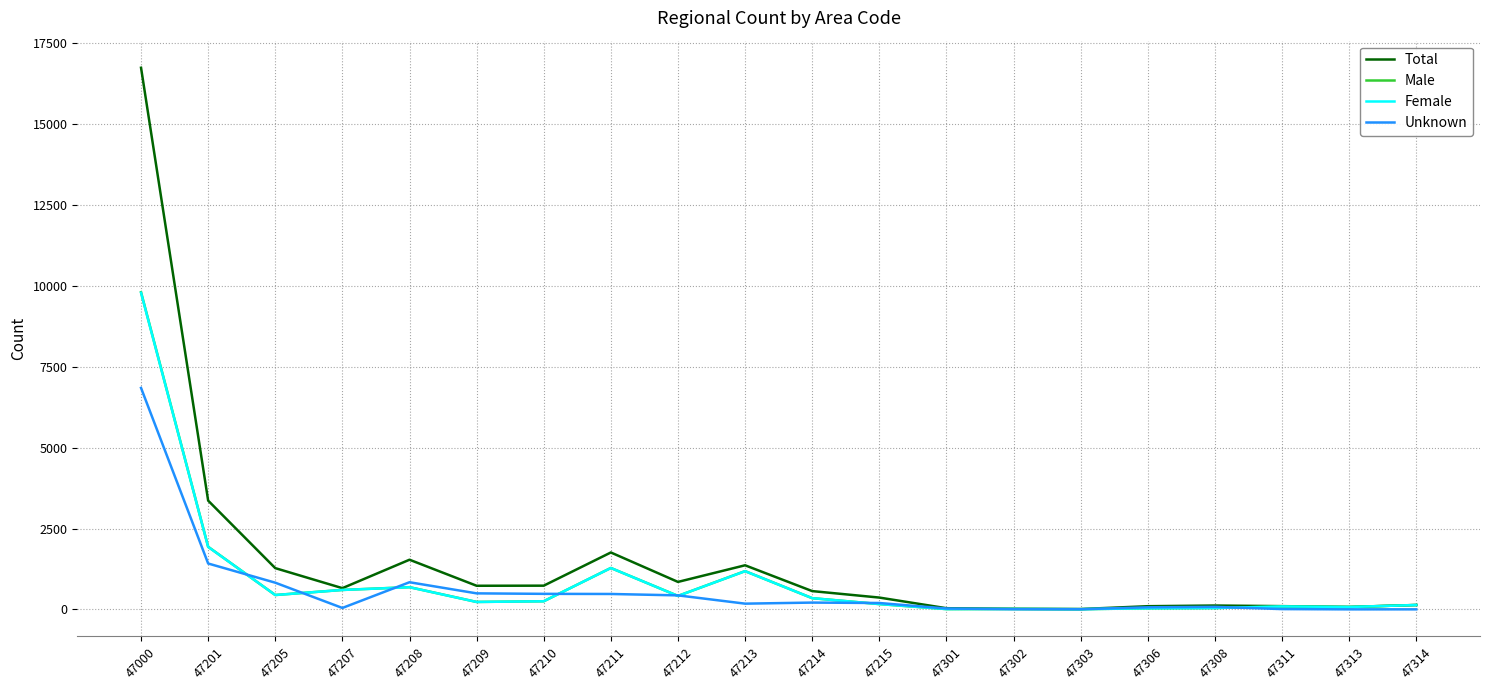

At which label does Male first exceed 251?

47000